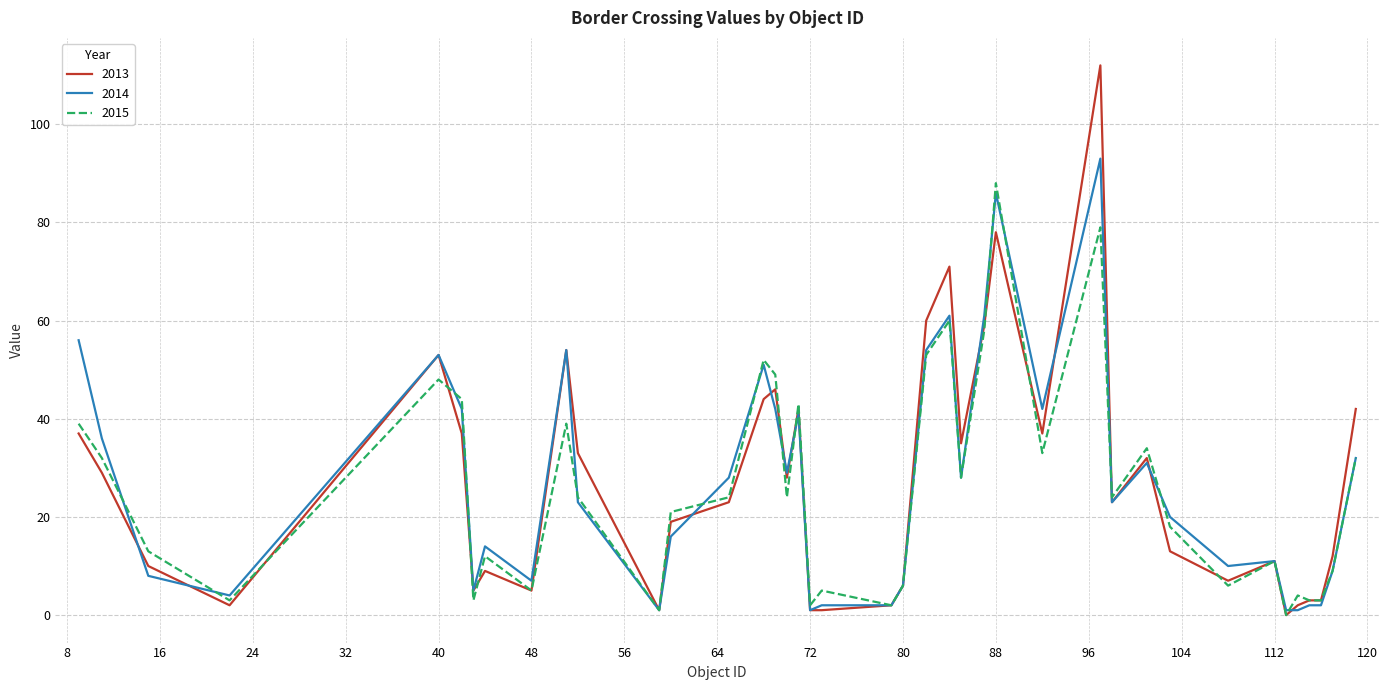

What is the maximum value shown in the chart?

112